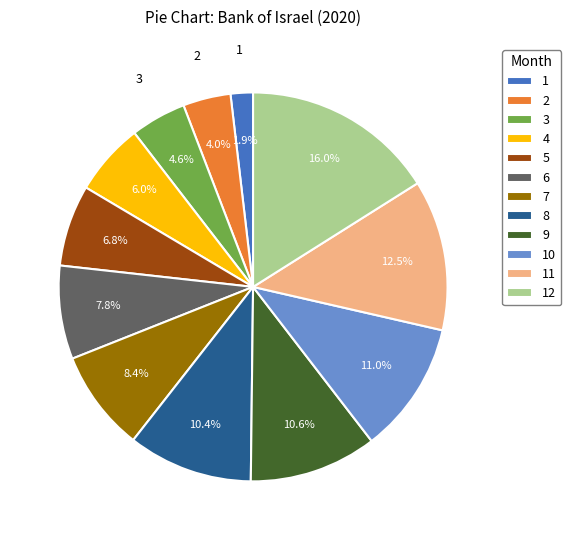

To the nearest percent, what is the combined percentage of 4 and 3?

11%